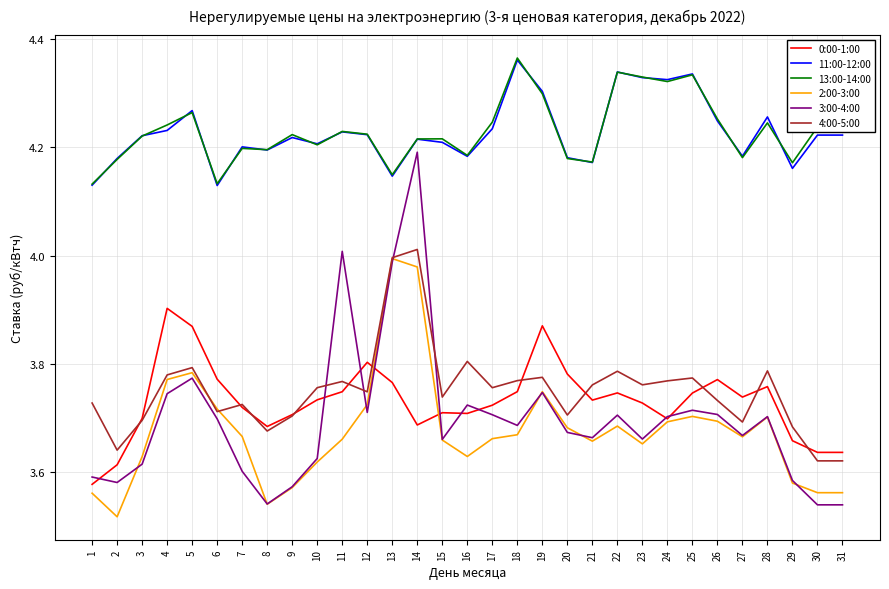

Is it true that 13:00-14:00 equals 4.3 at 5?

True